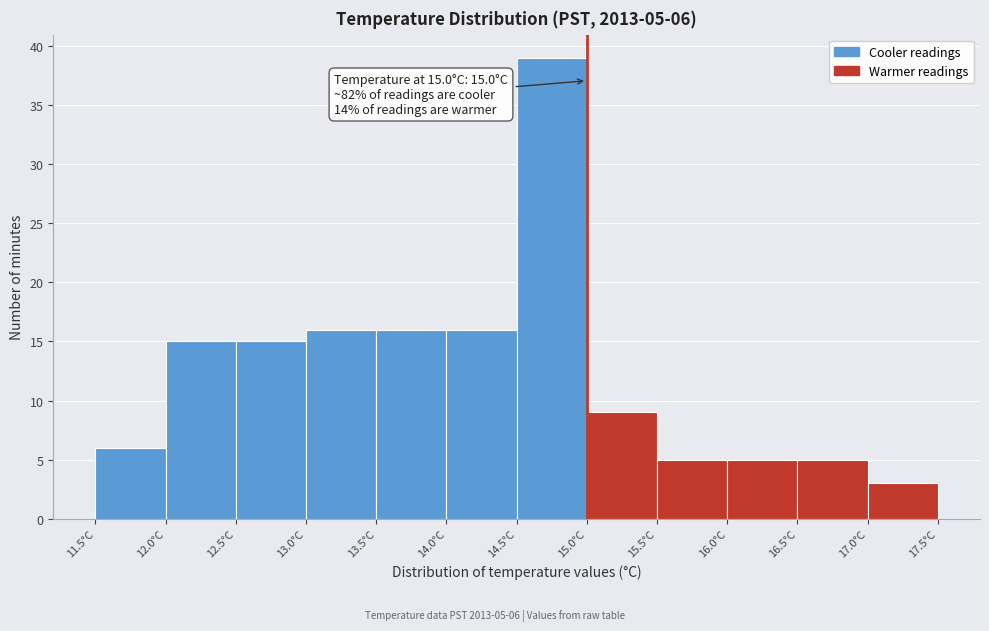

Which range on the x-axis has the tallest bar?

14.5 to 15.0